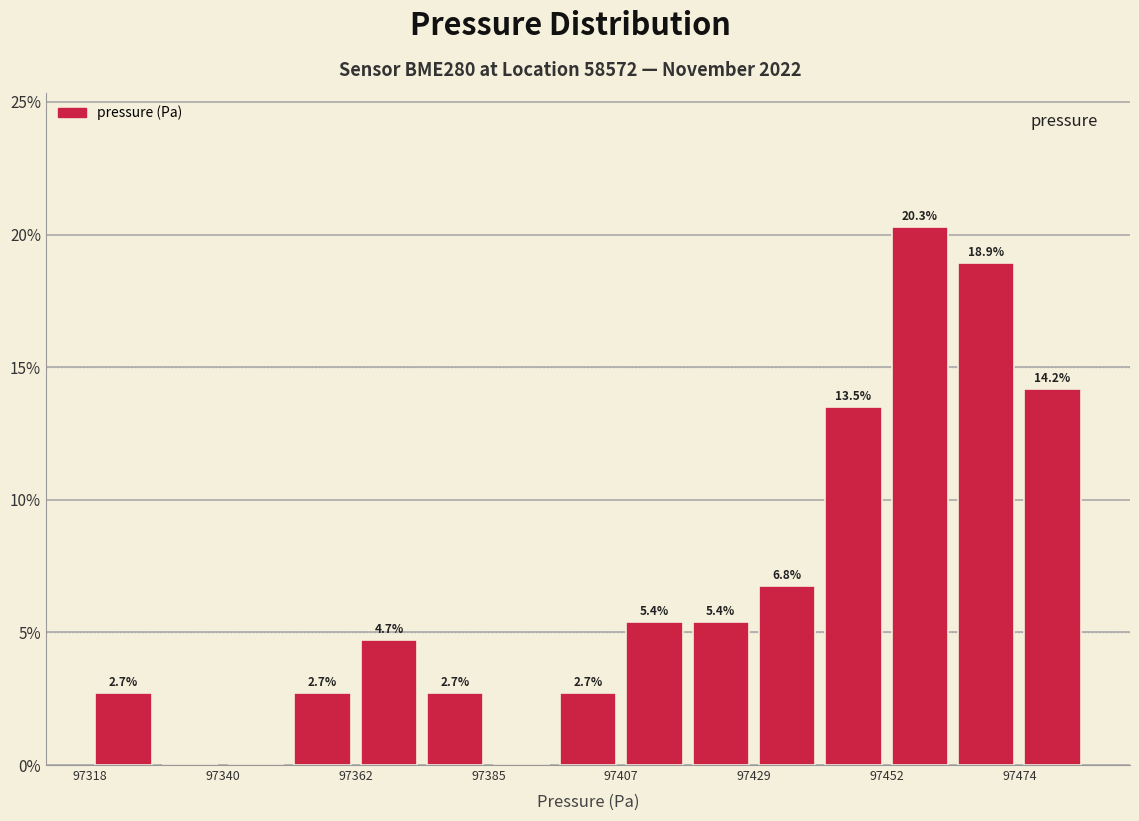

Read against the x-axis, roughly where is the centre of the tallest bar?

97460